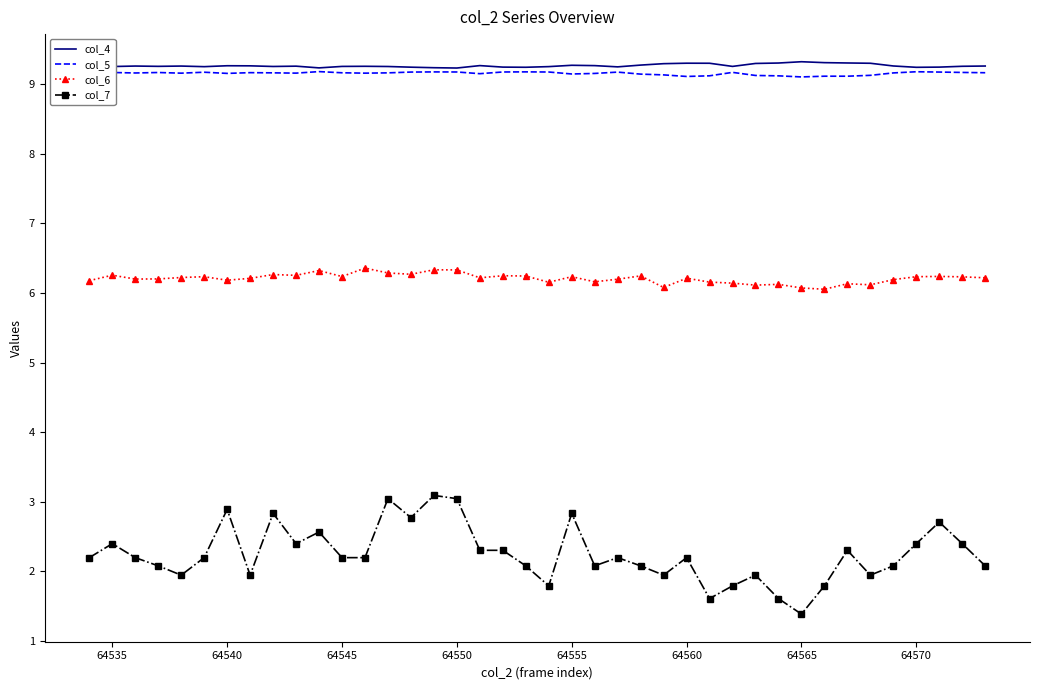

What is the difference between the maximum and minimum values in the col_4 series?

0.1